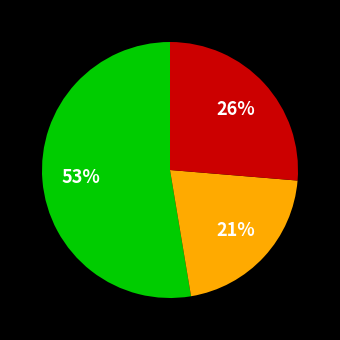

Count the number of slices in the pie.

3